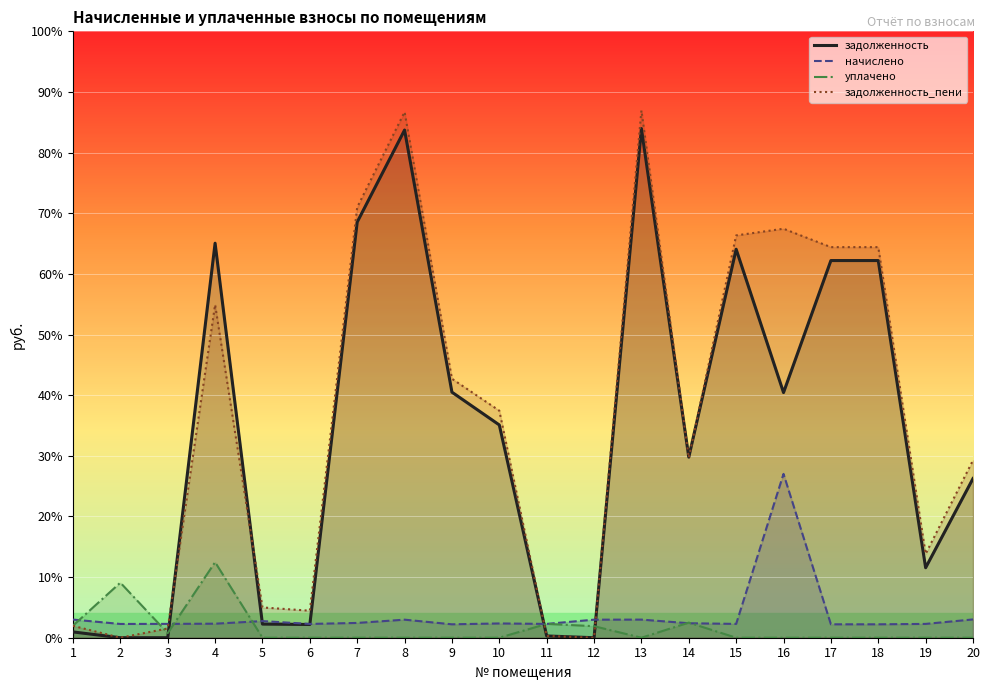

Which series has the largest total across all categories?

задолженность_пени